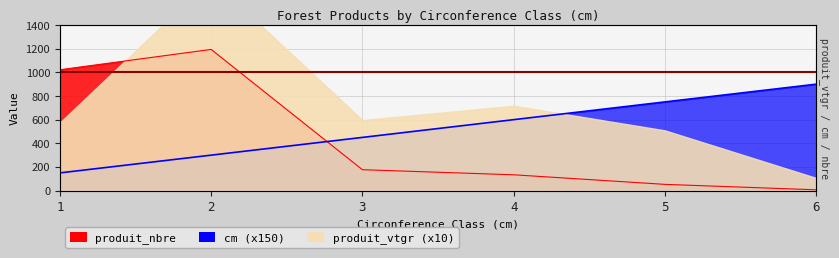

What is the smallest value displayed?

7